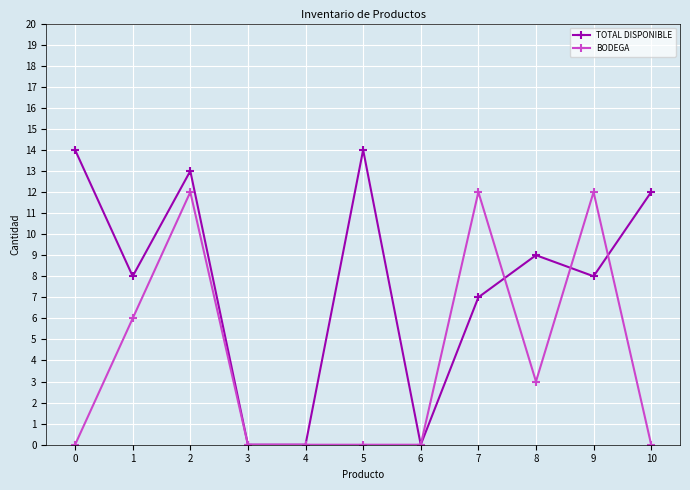

True or false: TOTAL DISPONIBLE and BODEGA intersect in this chart.

True